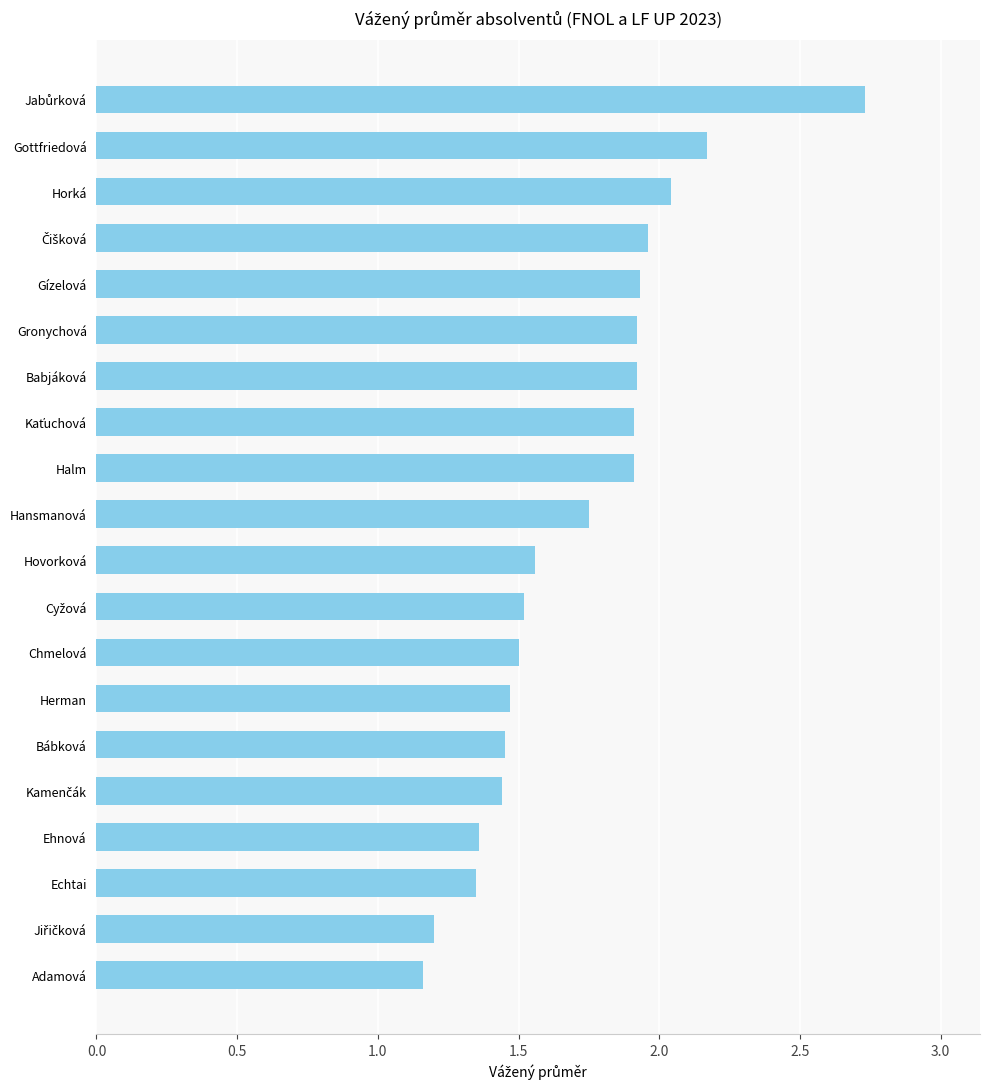

What is the label of the 20th bar from the top?

Adamová